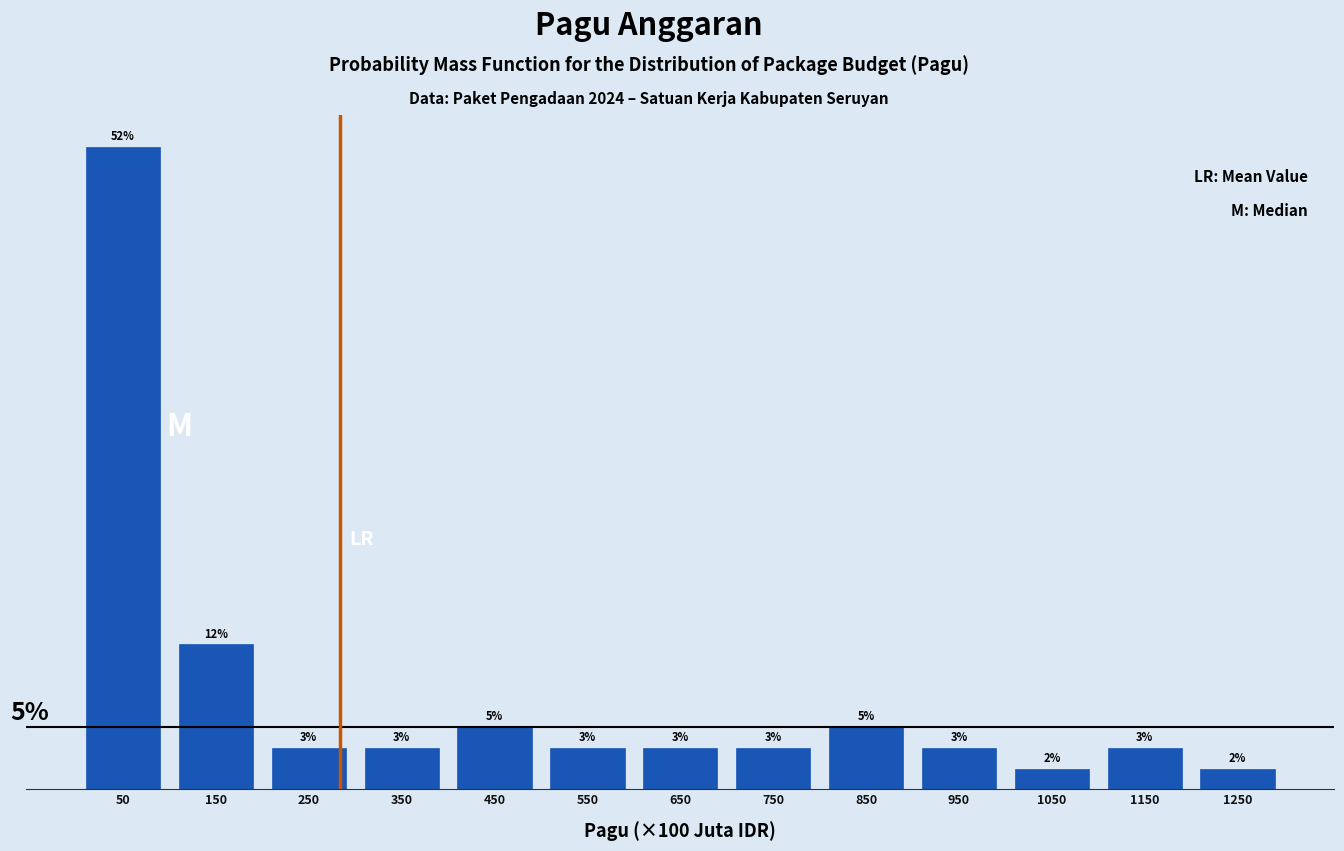

Does the chart contain any negative values?

No